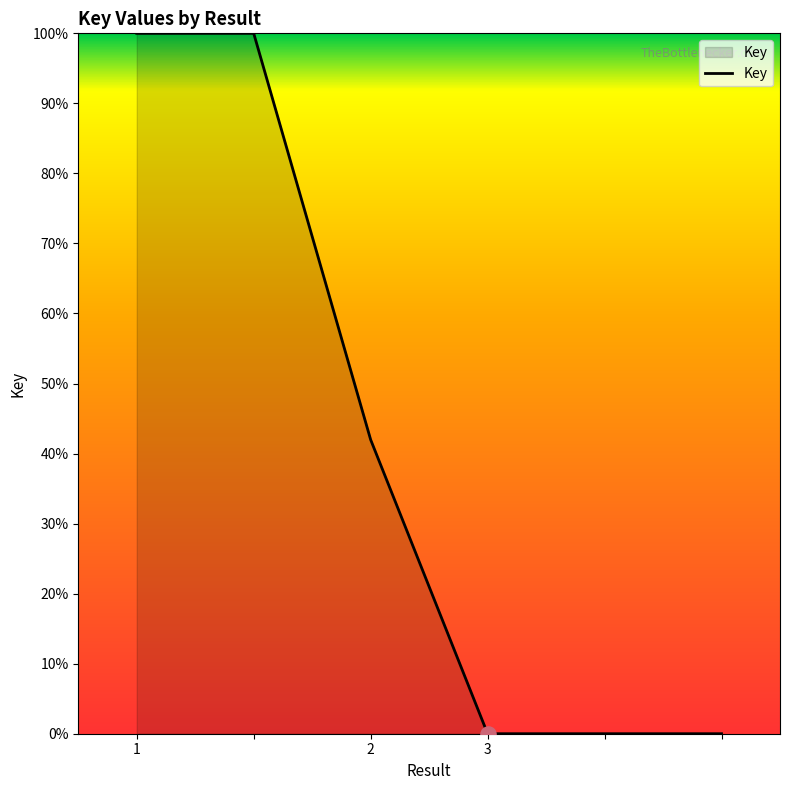

What is the maximum value shown in the chart?

100.0